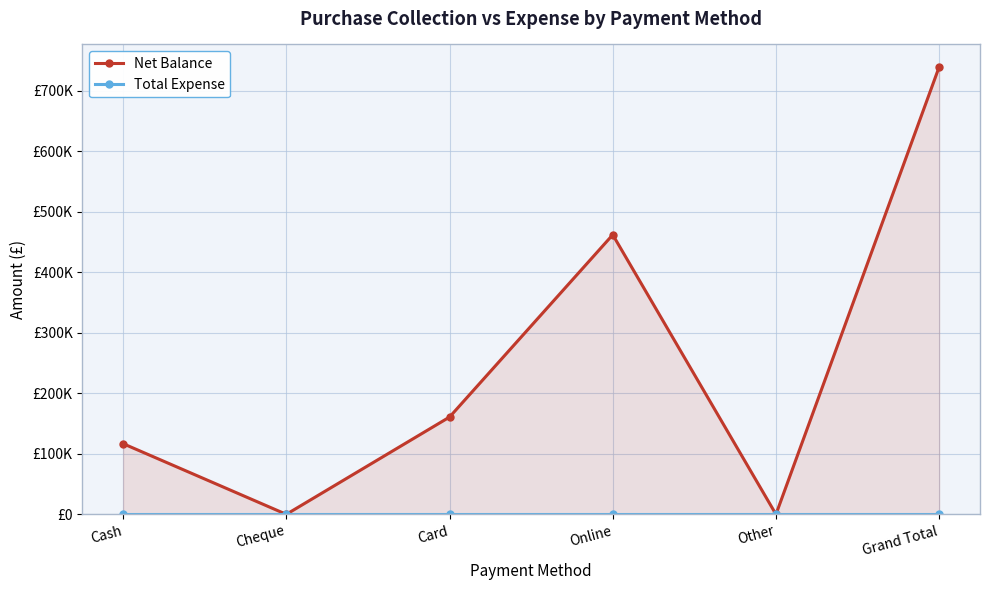

Count the number of data series in this chart.

2